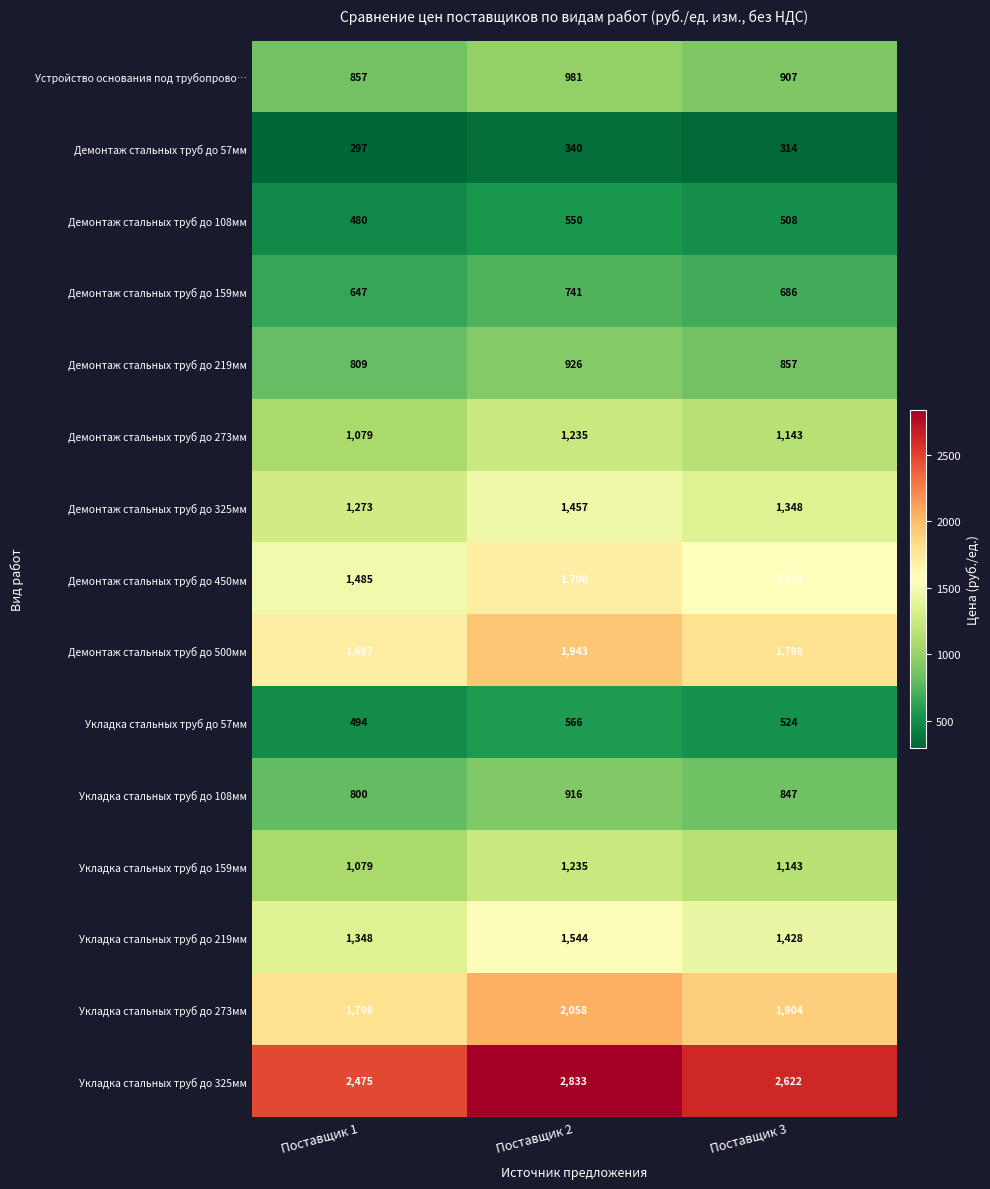

What is the difference between the Укладка стальных труб до 273мм values at Поставщик 1 and Поставщик 3?

106